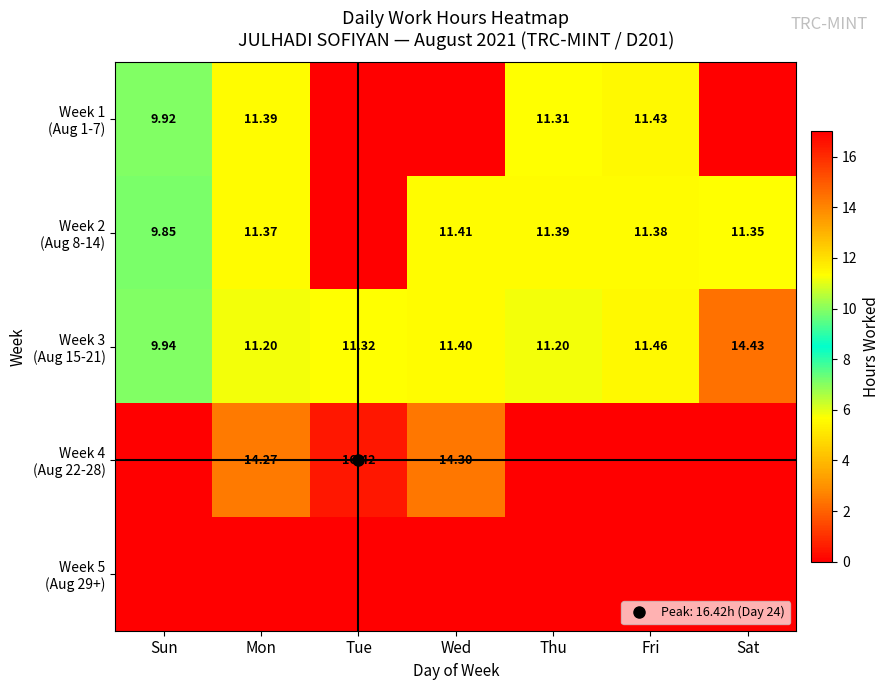

Which series changed the most between Sun and Mon?

Week 4 (Aug 22-28)